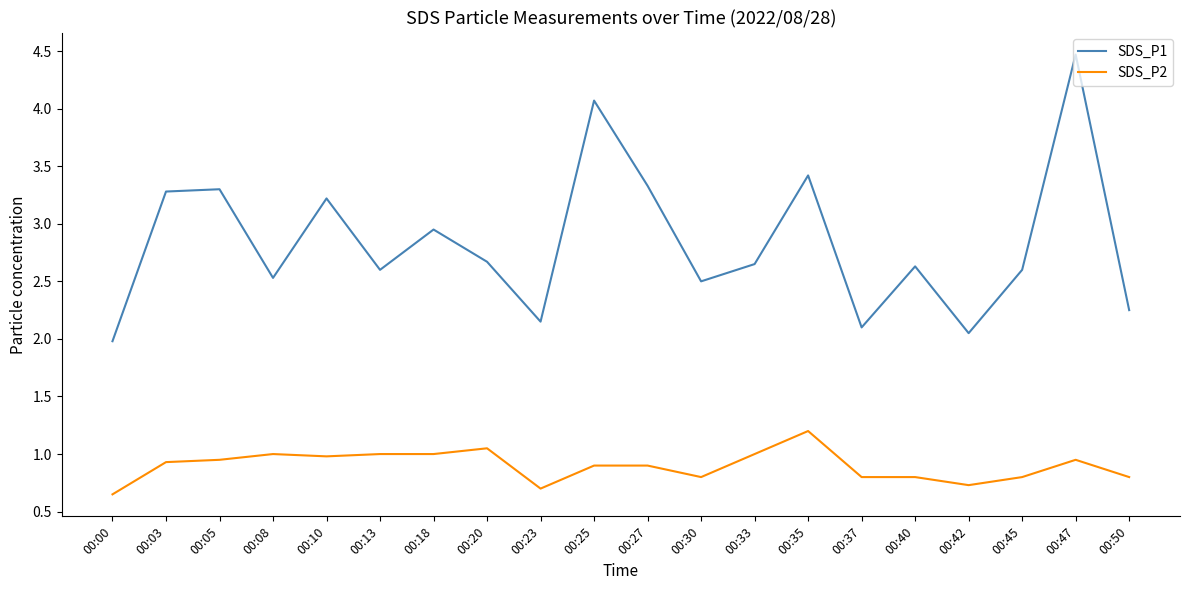

What is the maximum value for SDS_P1?

4.5